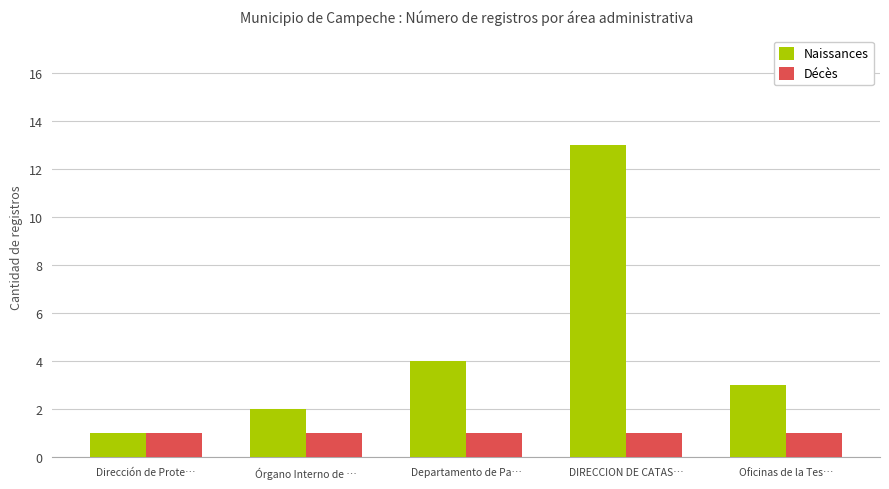

What is the maximum value shown in the chart?

13